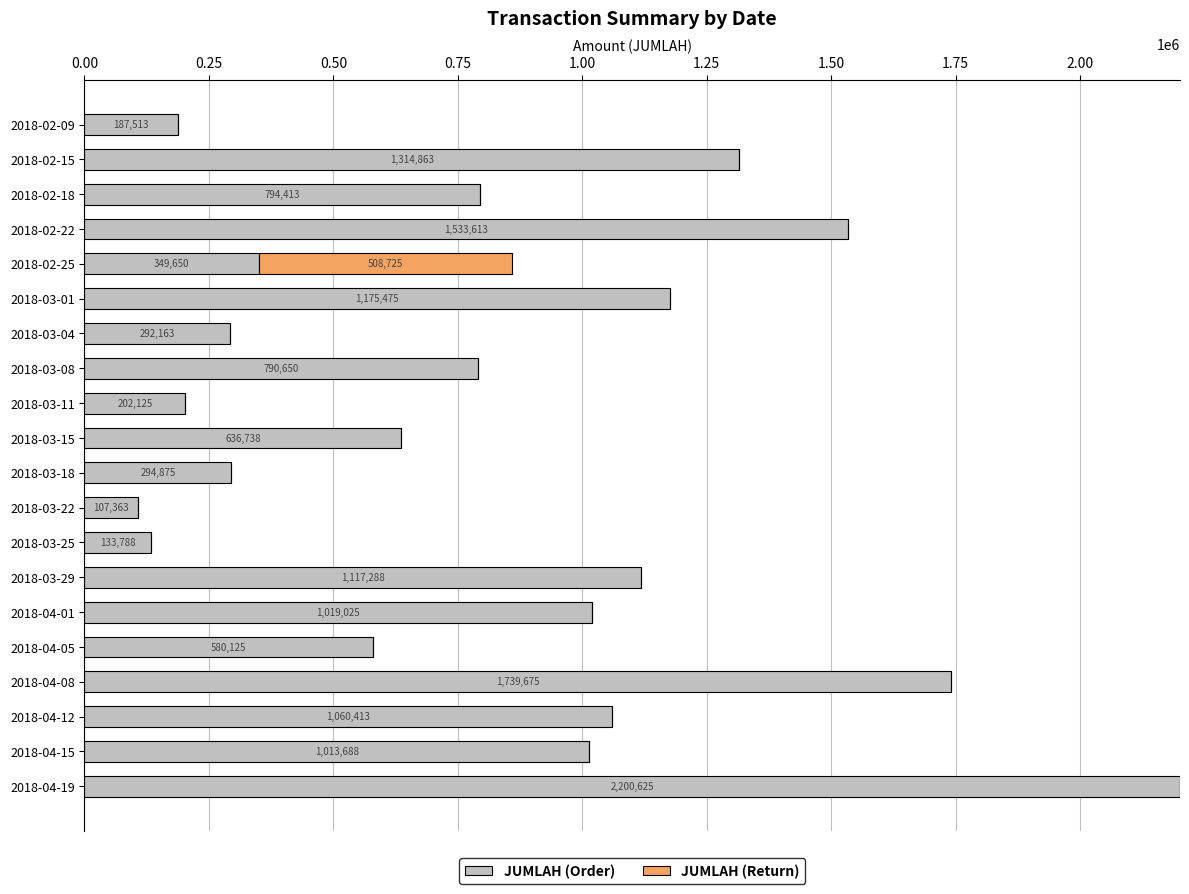

What are all the series names shown in the legend?

JUMLAH (Order), JUMLAH (Return)